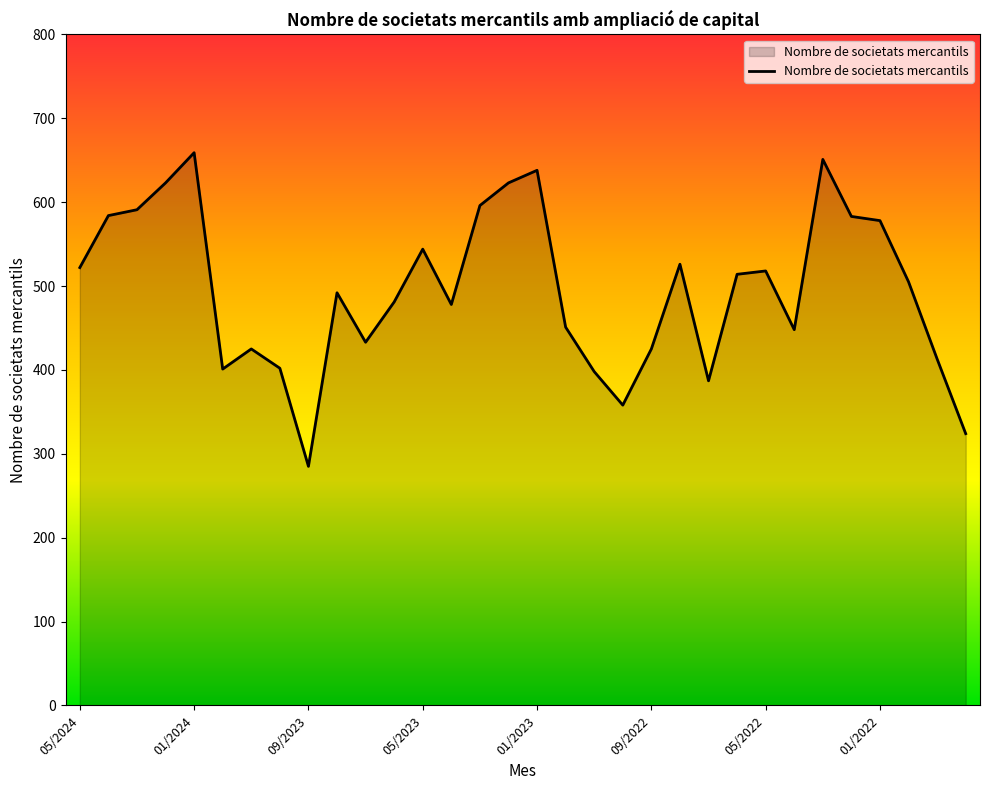

What is the greatest value displayed?

659